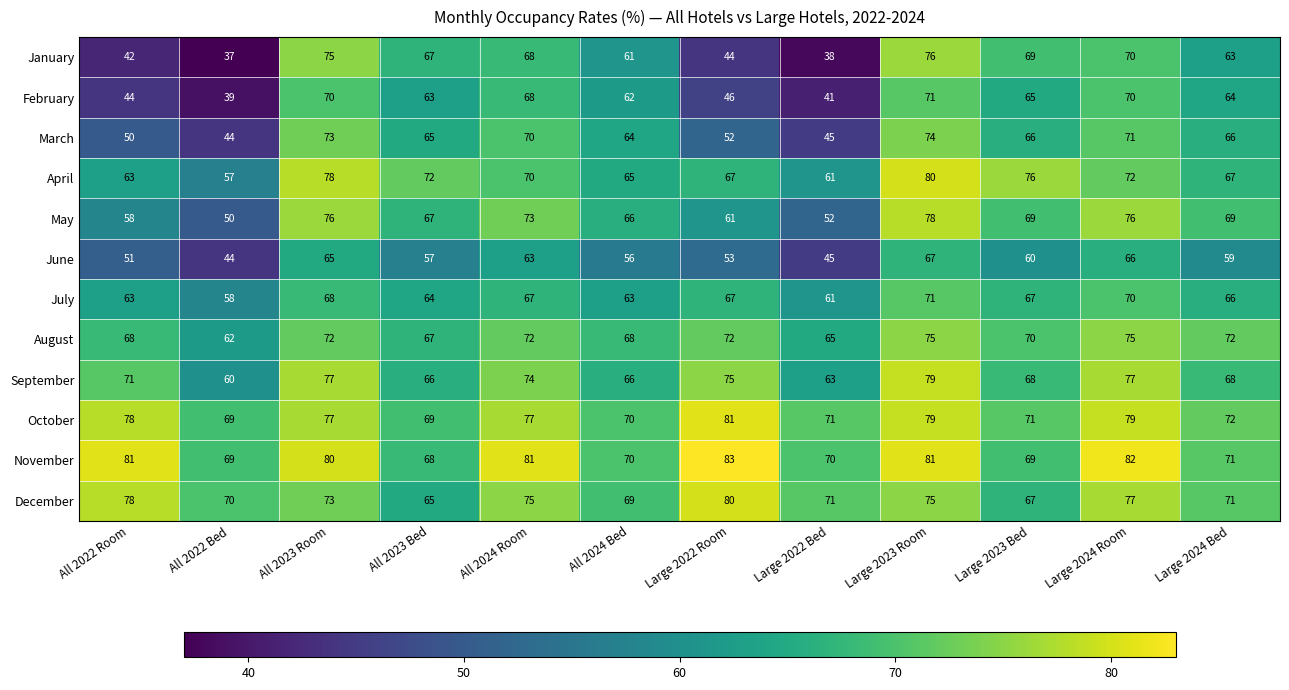

What is the difference between the highest and lowest values at All 2024 Room?

18